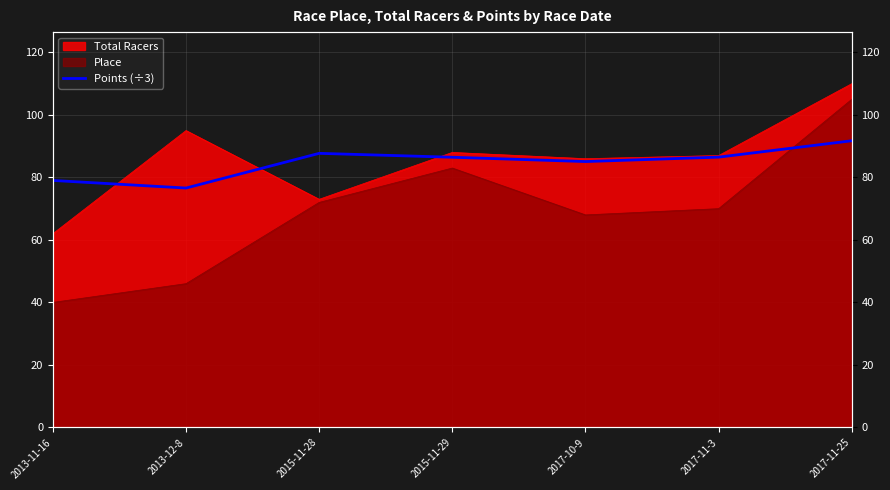

Is it true that the value at 2013-11-16 is 52.4?

False